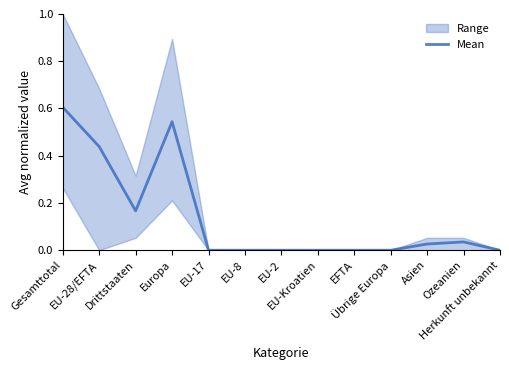

What is the label of the 7th point from the right?

EU-2